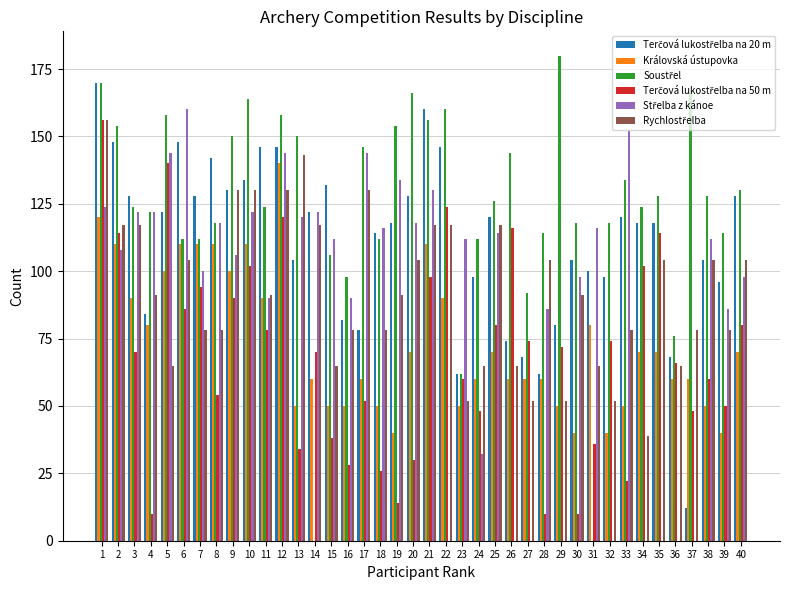

How many groups of bars are there?

40